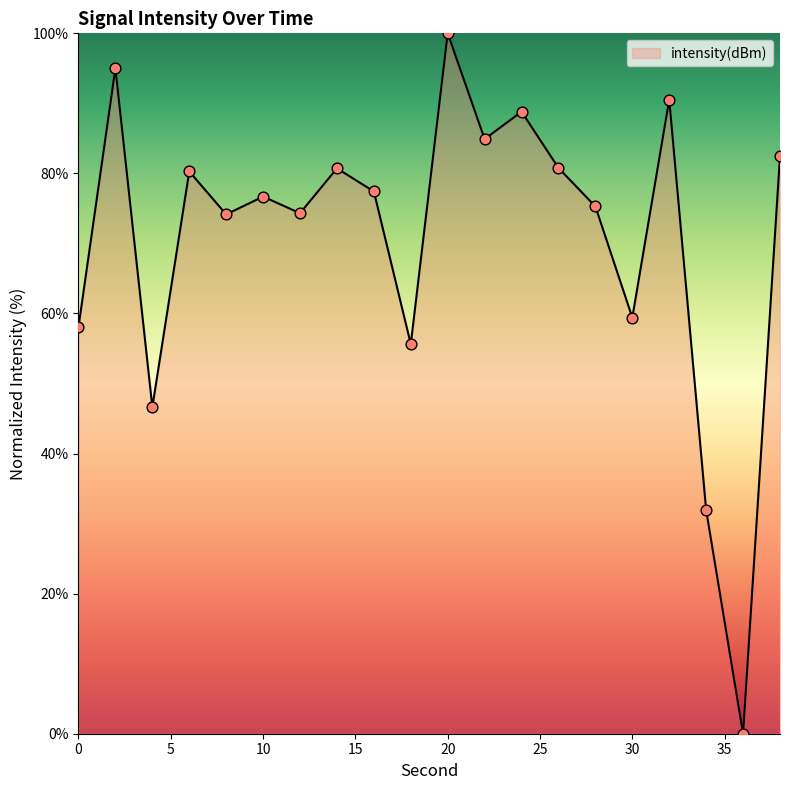

What is the difference between the maximum and minimum values?

100.0